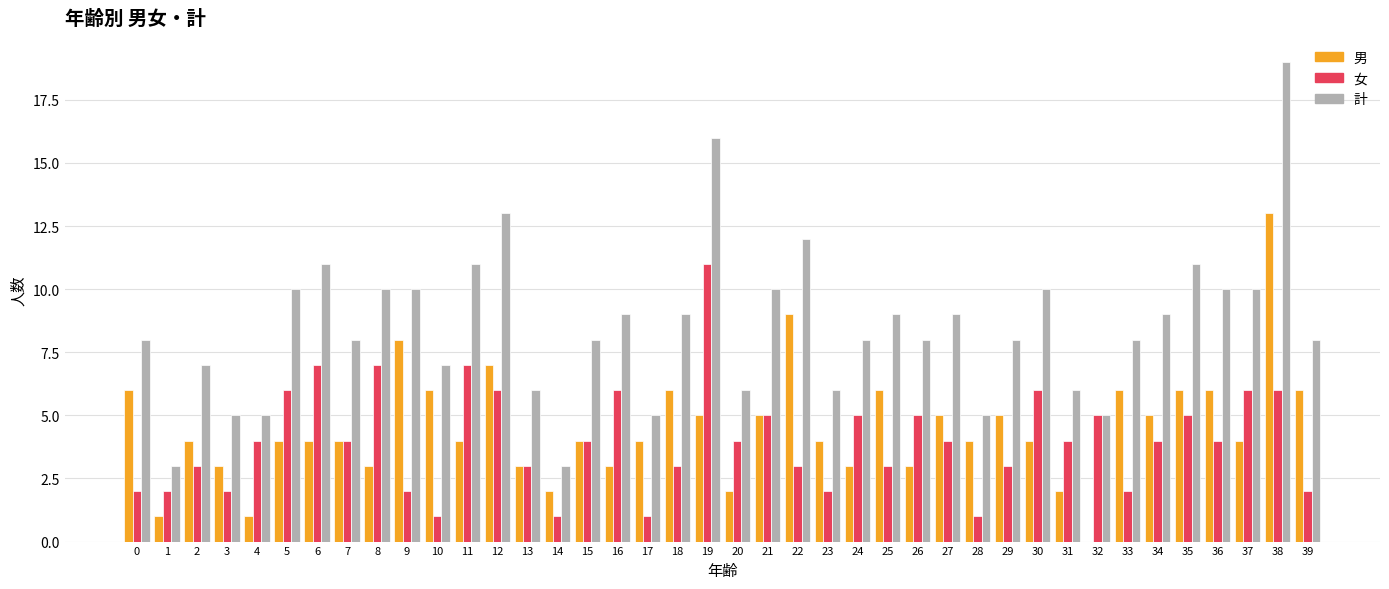

Reading left to right, extract all data points from this chart.

男: 6	1	4	3	1	4	4	4	3	8	6	4	7	3	2	4	3	4	6	5	2	5	9	4	3	6	3	5	4	5	4	2	0	6	5	6	6	4	13	6
女: 2	2	3	2	4	6	7	4	7	2	1	7	6	3	1	4	6	1	3	11	4	5	3	2	5	3	5	4	1	3	6	4	5	2	4	5	4	6	6	2
計: 8	3	7	5	5	10	11	8	10	10	7	11	13	6	3	8	9	5	9	16	6	10	12	6	8	9	8	9	5	8	10	6	5	8	9	11	10	10	19	8